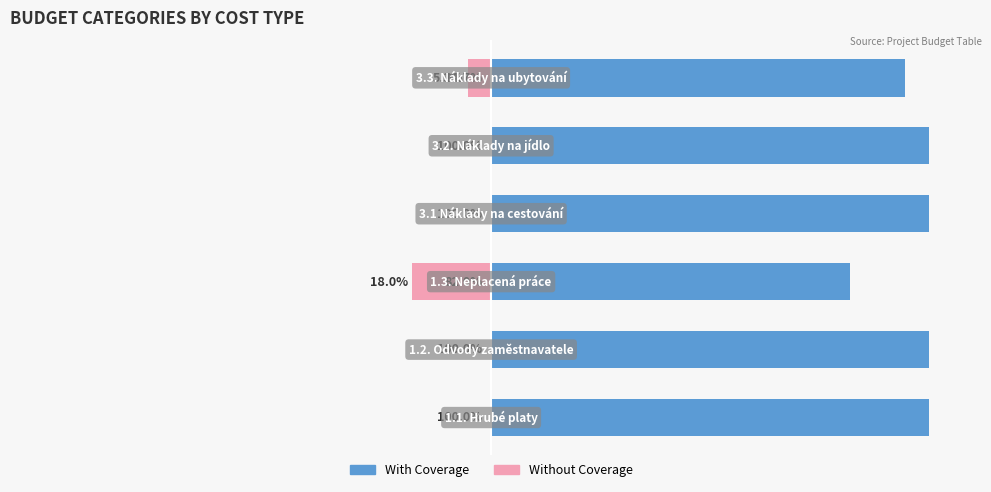

What is the value of the With Coverage bar at the 6th from the left?

94.7